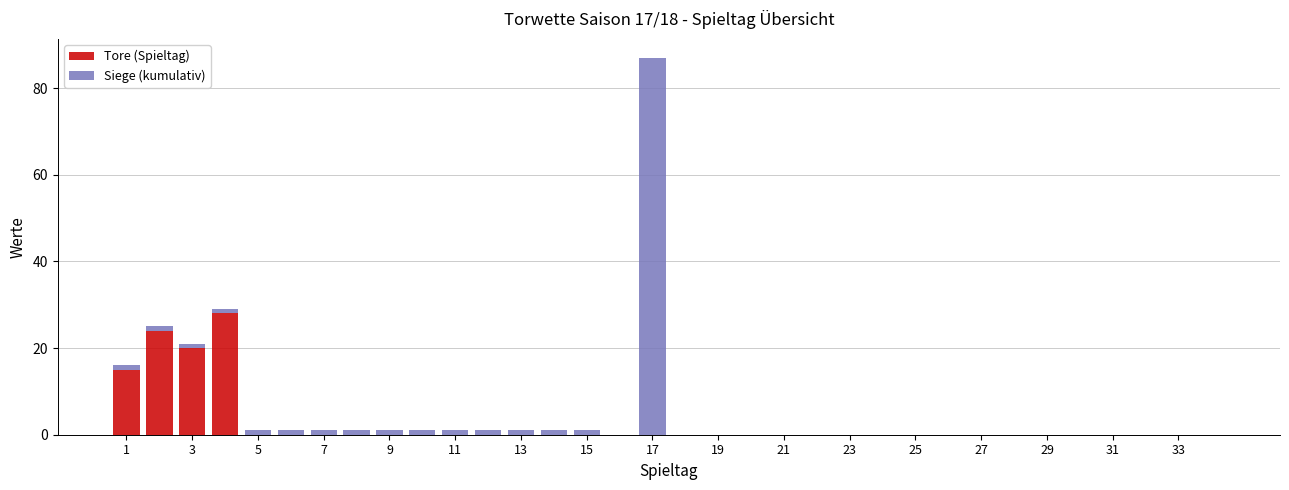

What is the sum of all Tore (Spieltag) values?

87